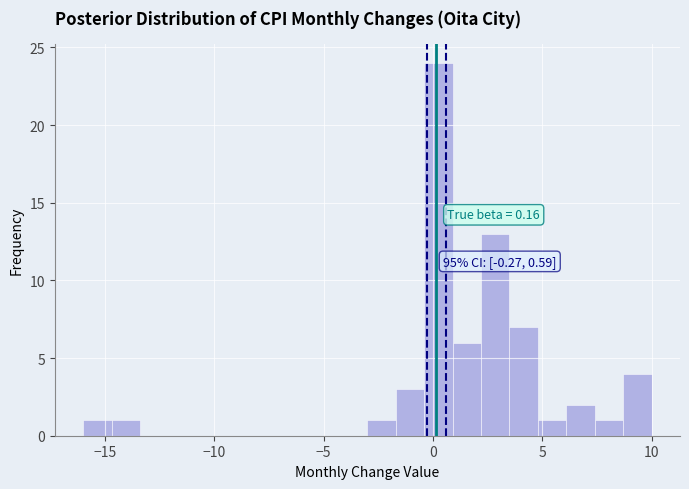

Around what value on the x-axis is the tallest bar? Give the approximate position of its centre, as read against the axis.

0.5